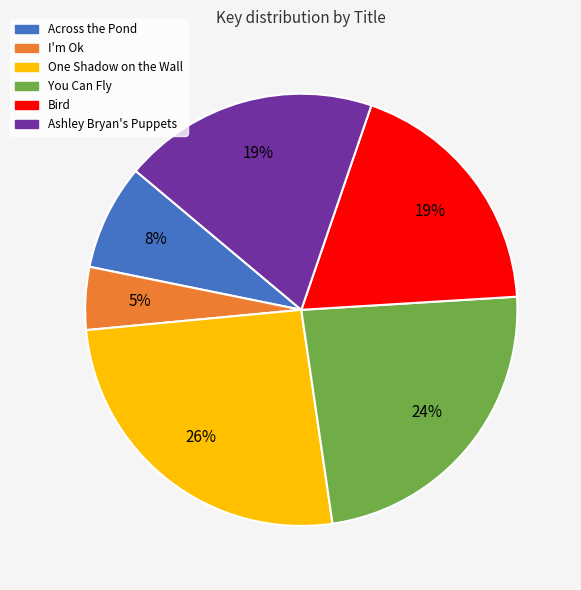

True or false: One Shadow on the Wall accounts for 26% of the total.

True